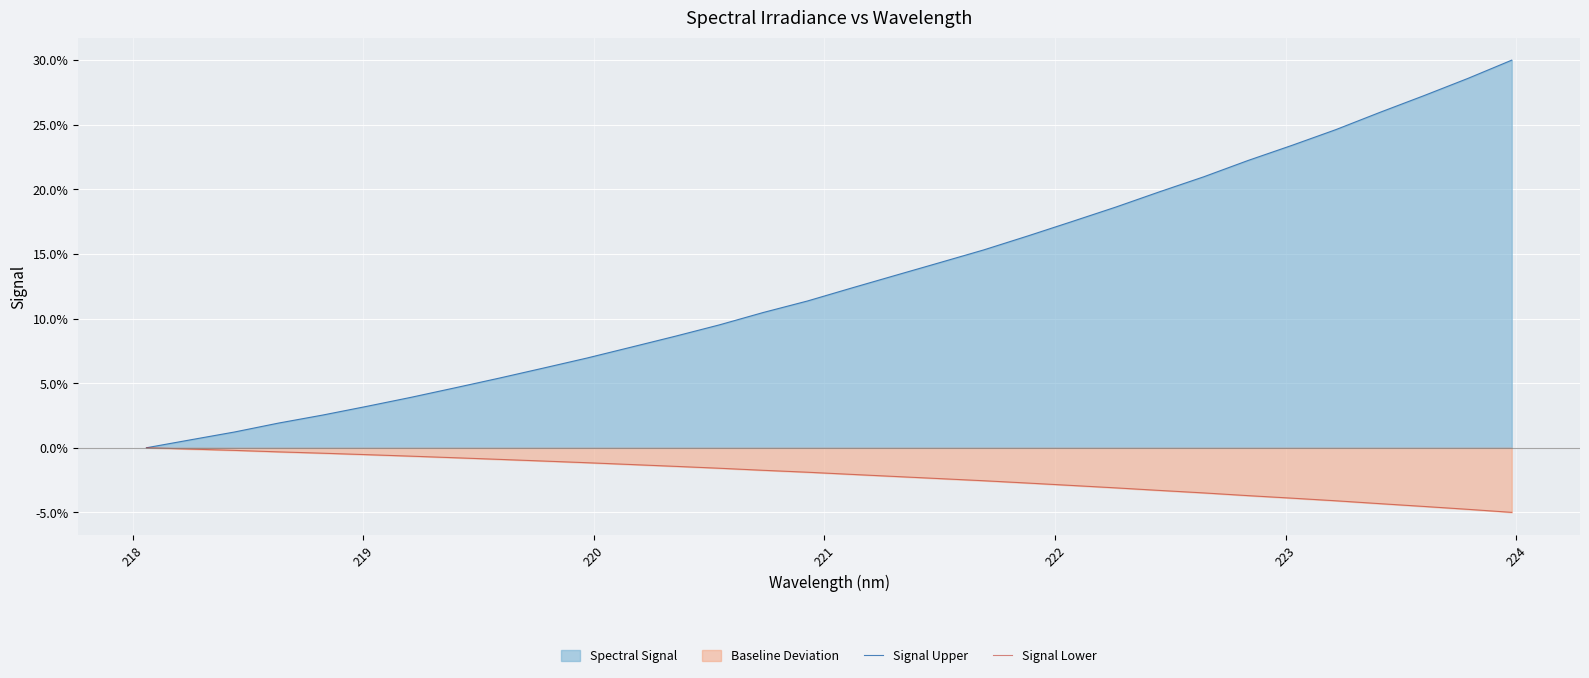

Rank the series by their average value, from lowest to highest.

Signal Lower, Signal Upper